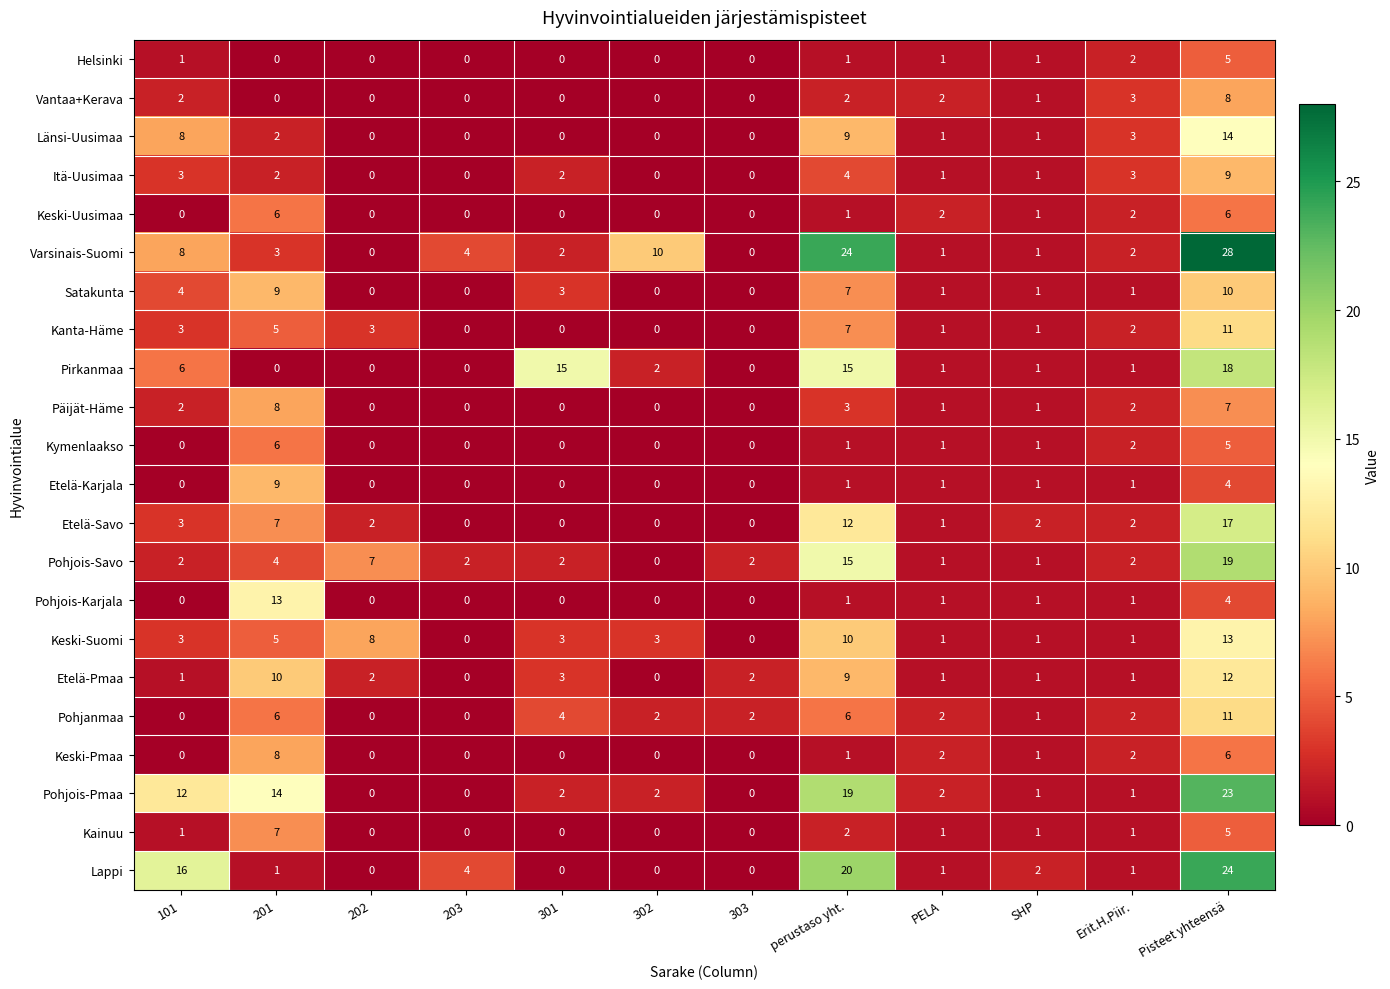

The value of Helsinki at perustaso yht. is 0. True or false?

False